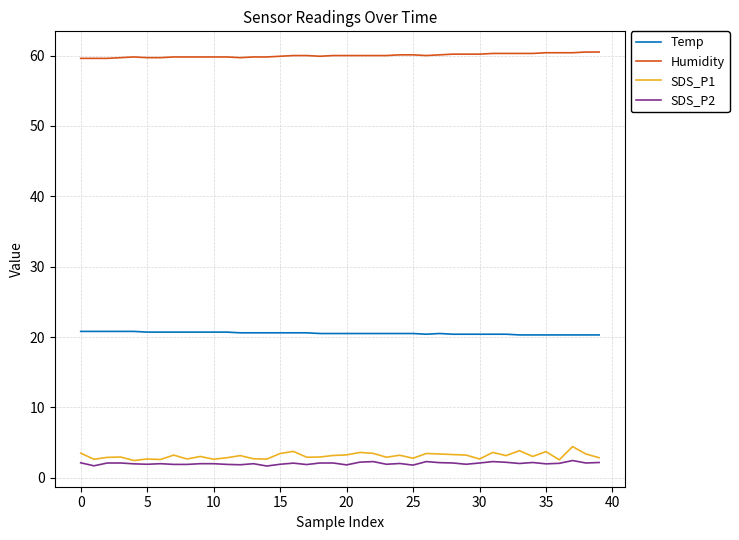

True or false: Humidity and SDS_P1 cross at least once.

False